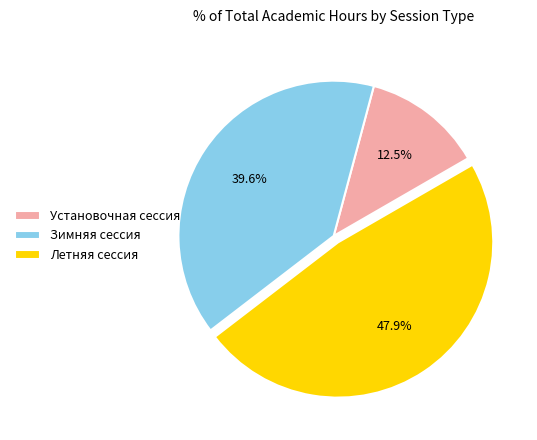

Rank the categories by value from highest to lowest.

Летняя сессия, Зимняя сессия, Установочная сессия